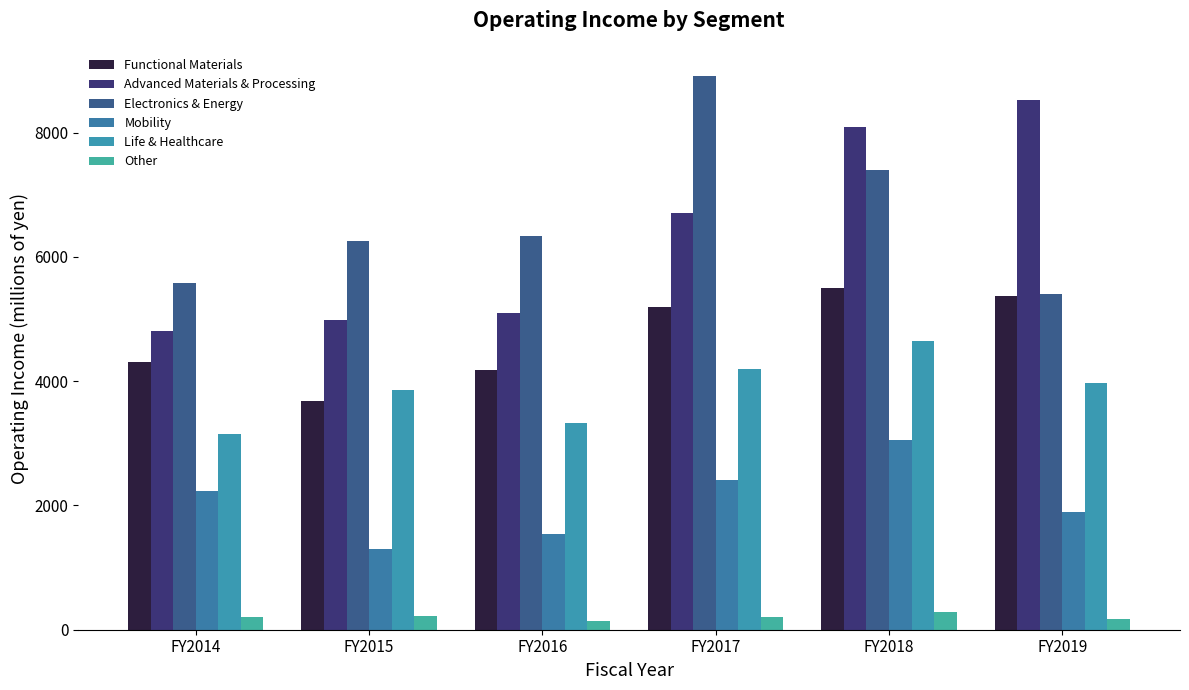

List the series in order of their peak value, highest first.

Electronics & Energy, Advanced Materials & Processing, Functional Materials, Life & Healthcare, Mobility, Other